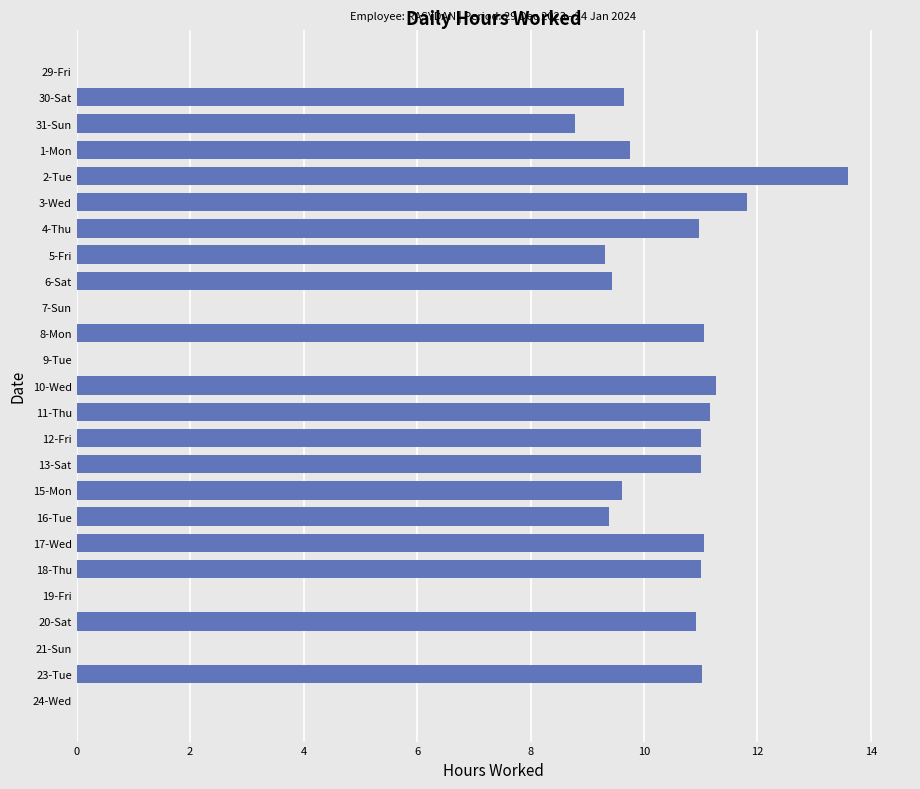

What is the sum of all values?

201.8